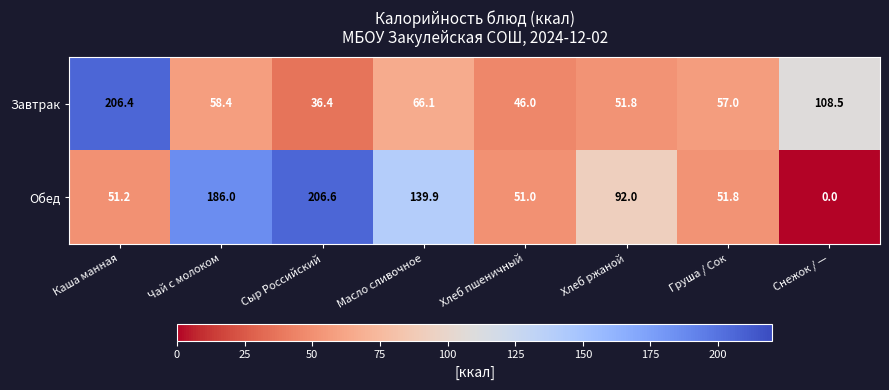

Which label corresponds to the largest value in the chart?

Сыр Российский